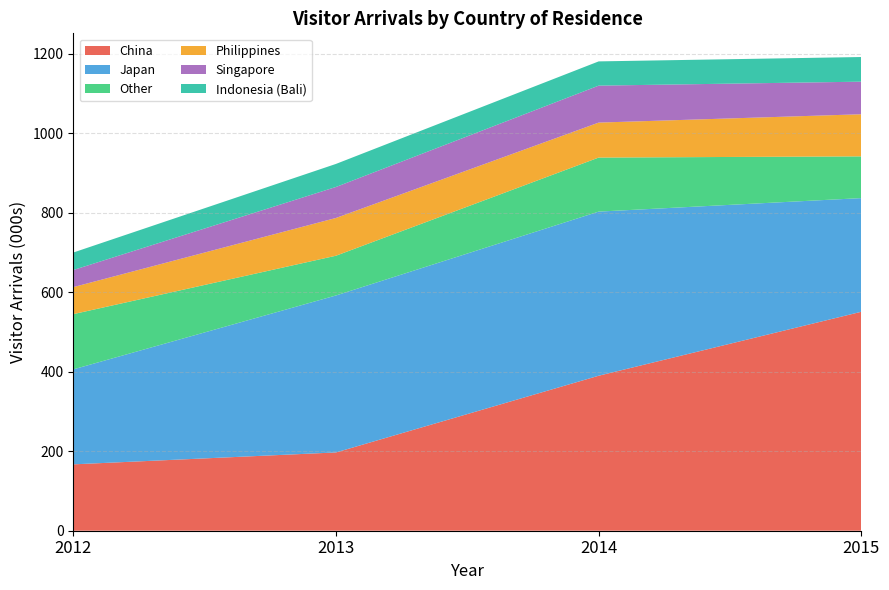

Reading left to right, transcribe all the data shown in this chart.

China: 167	197	390	551
Japan: 239	395	413	286
Other: 139	100	136	105
Philippines: 68	95	88	106
Singapore: 43	78	93	82
Indonesia (Bali): 44	58	61	62